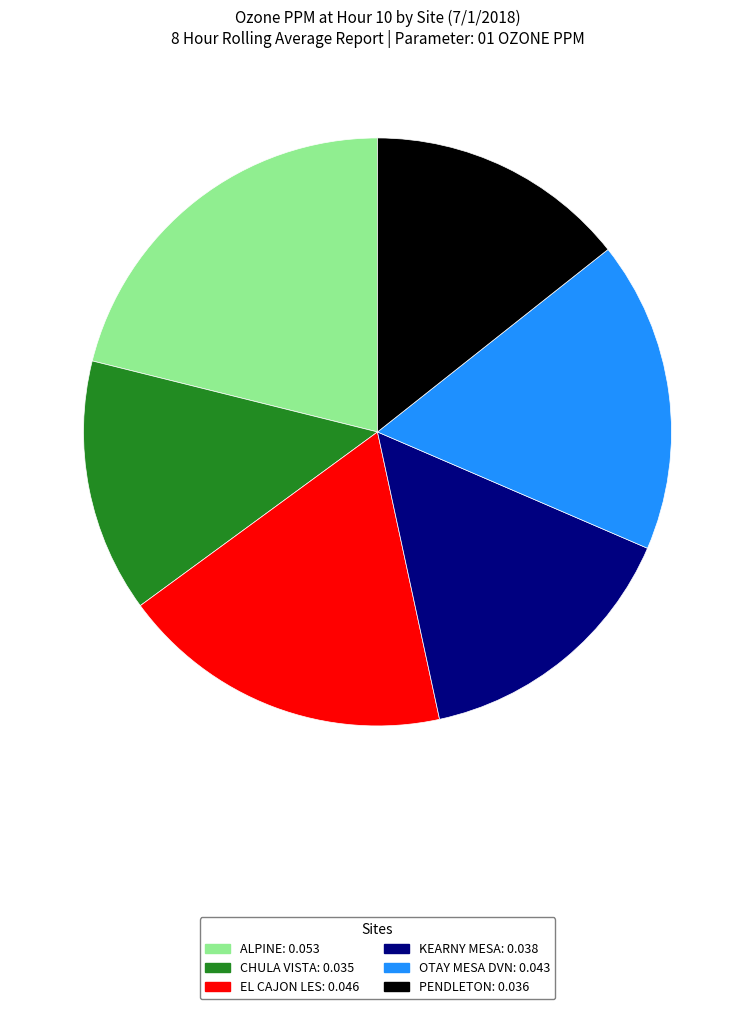

How many segments does this pie chart have?

6